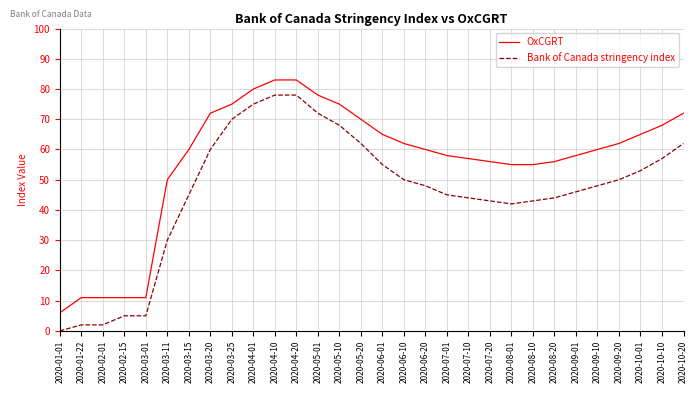

Which series changed the most between 2020-04-20 and 2020-09-01?

Bank of Canada stringency index